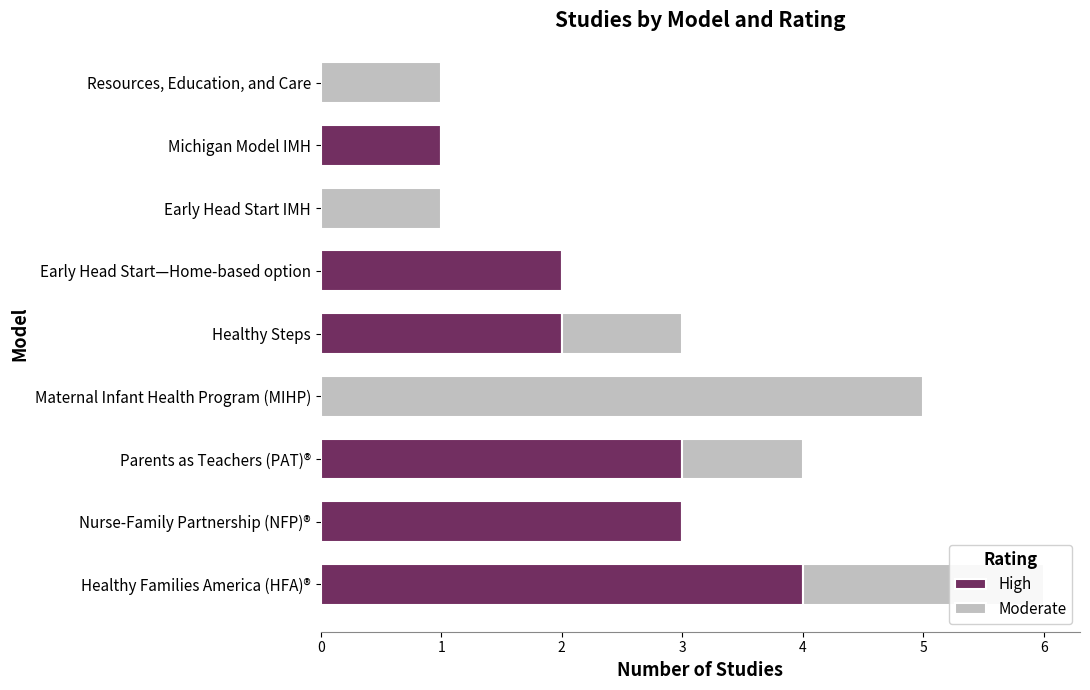

Is it true that High equals 2 at Early Head Start—Home-based option?

True